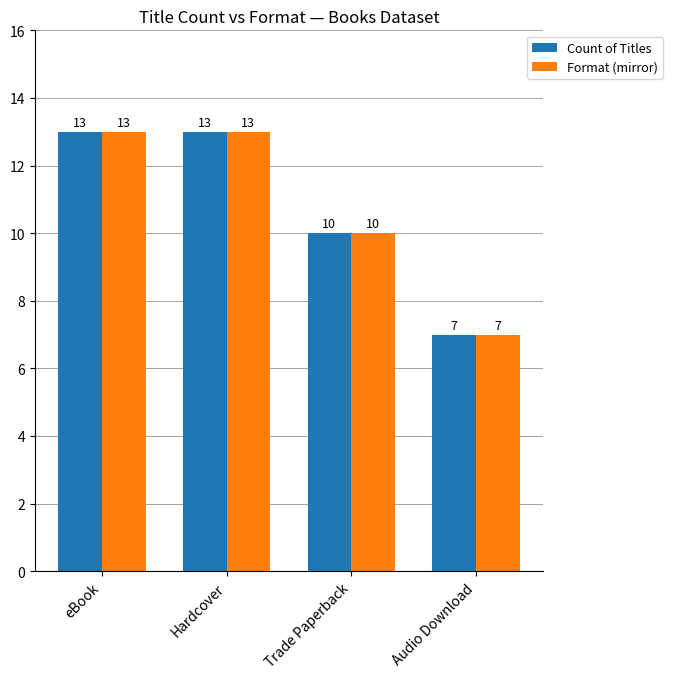

What is the sum of the Count of Titles values at Audio Download and Hardcover?

20